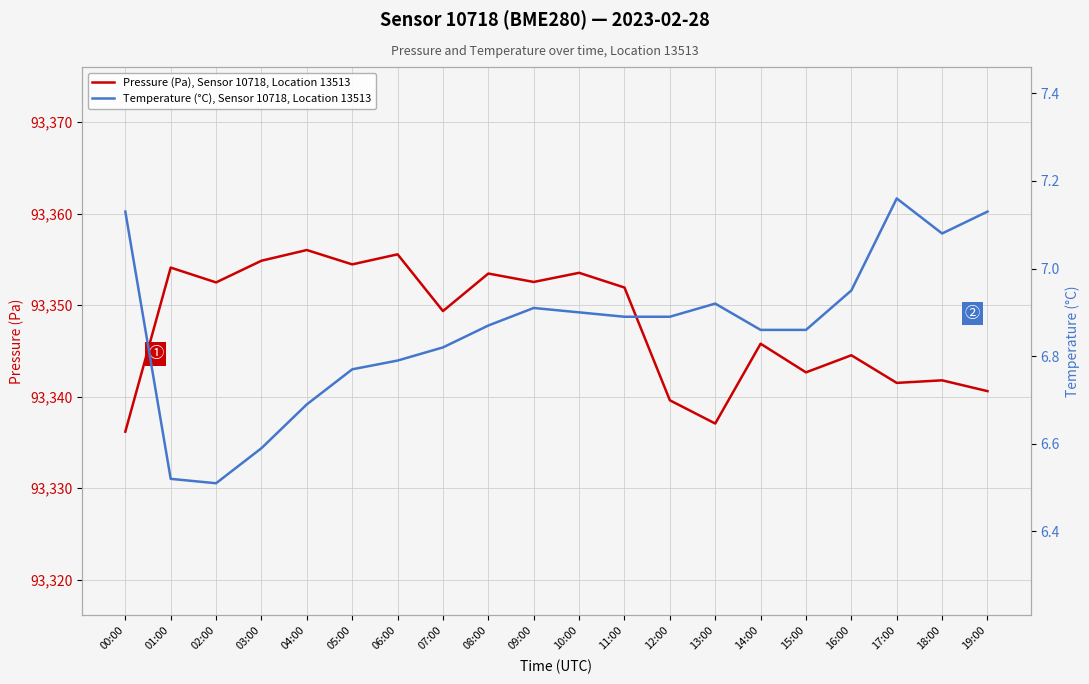

How many distinct data groups are displayed?

2